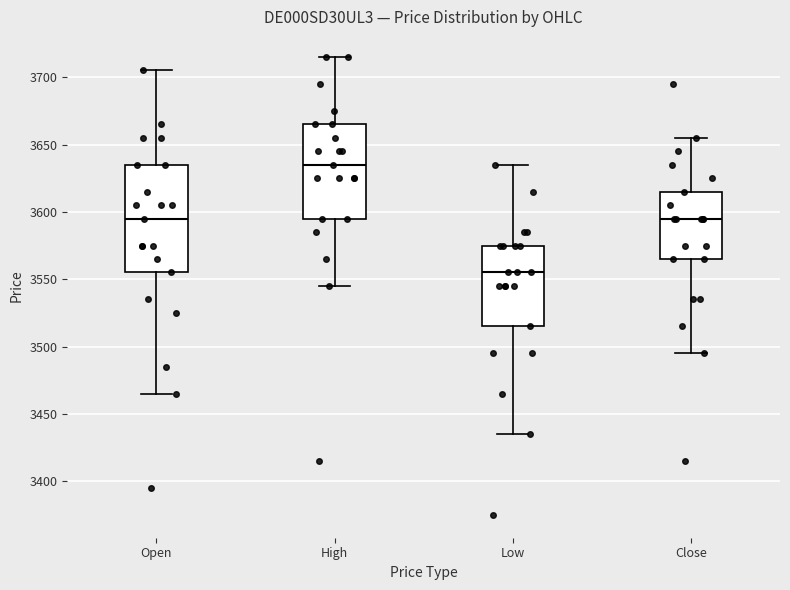

Where does the median line of the box for High sit on the y-axis? The values are not printed on the chart, so give them approximately, as read against the axis.

3635